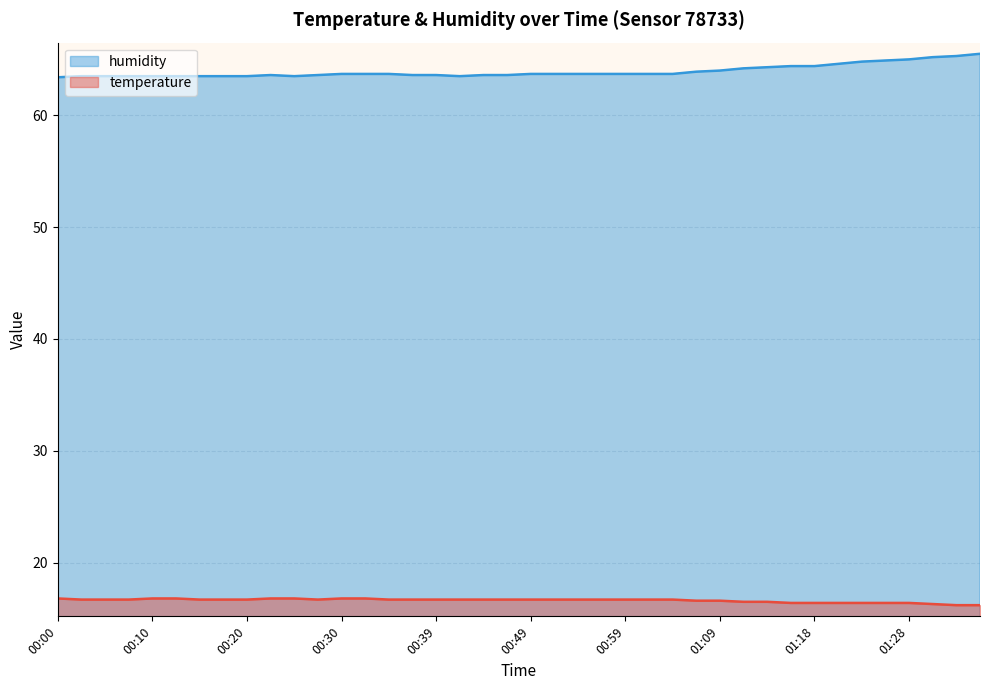

The value of temperature at 00:54 is 29.2. True or false?

False